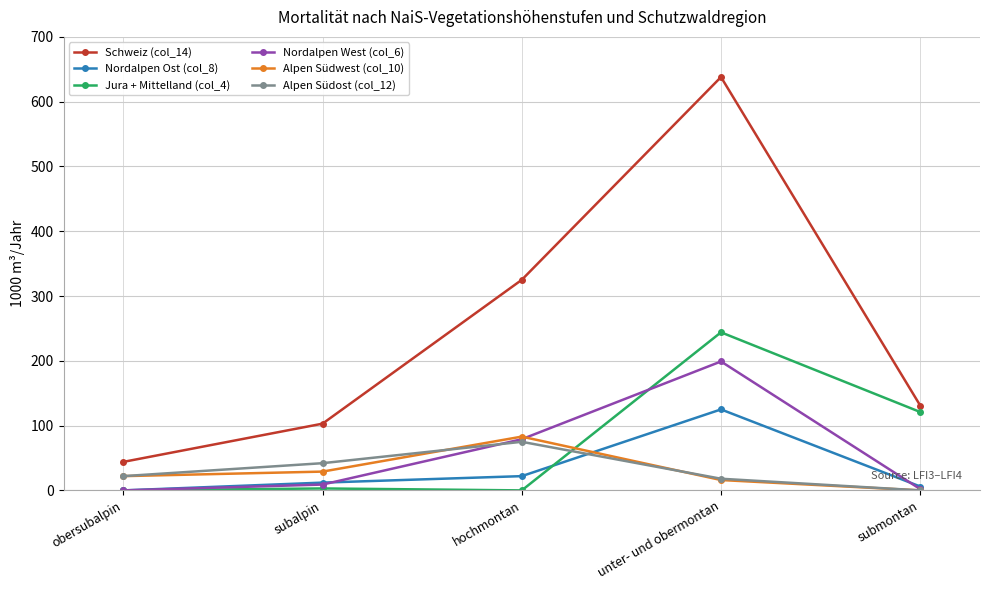

List the series in order of their peak value, highest first.

Schweiz (col_14), Jura + Mittelland (col_4), Nordalpen West (col_6), Nordalpen Ost (col_8), Alpen Südwest (col_10), Alpen Südost (col_12)